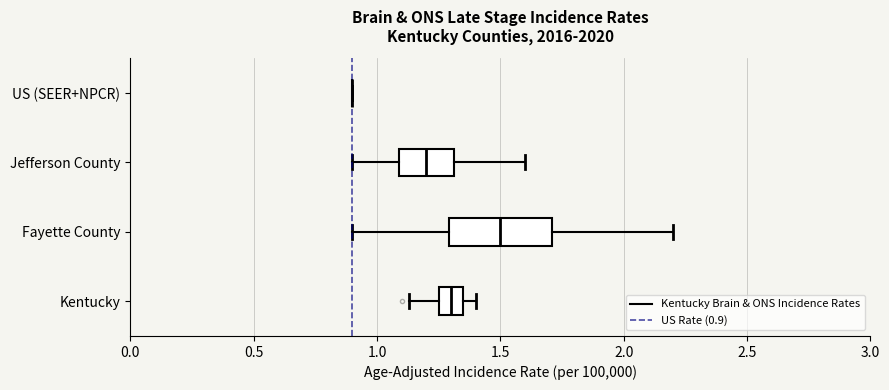

Reading bottom to top, read every box against the x-axis: the position of its median line, the range the box covers, and the ends of its whiskers. The values are not printed on the chart, so give them approximately, as read against the axis.

Kentucky: median 1.30, box 1.25 to 1.35, whiskers 1.15 to 1.40
Fayette County: median 1.50, box 1.30 to 1.70, whiskers 0.90 to 2.20
Jefferson County: median 1.20, box 1.10 to 1.30, whiskers 0.90 to 1.60
US (SEER+NPCR): box collapsed to a line at 0.90, whiskers 0.90 to 0.90